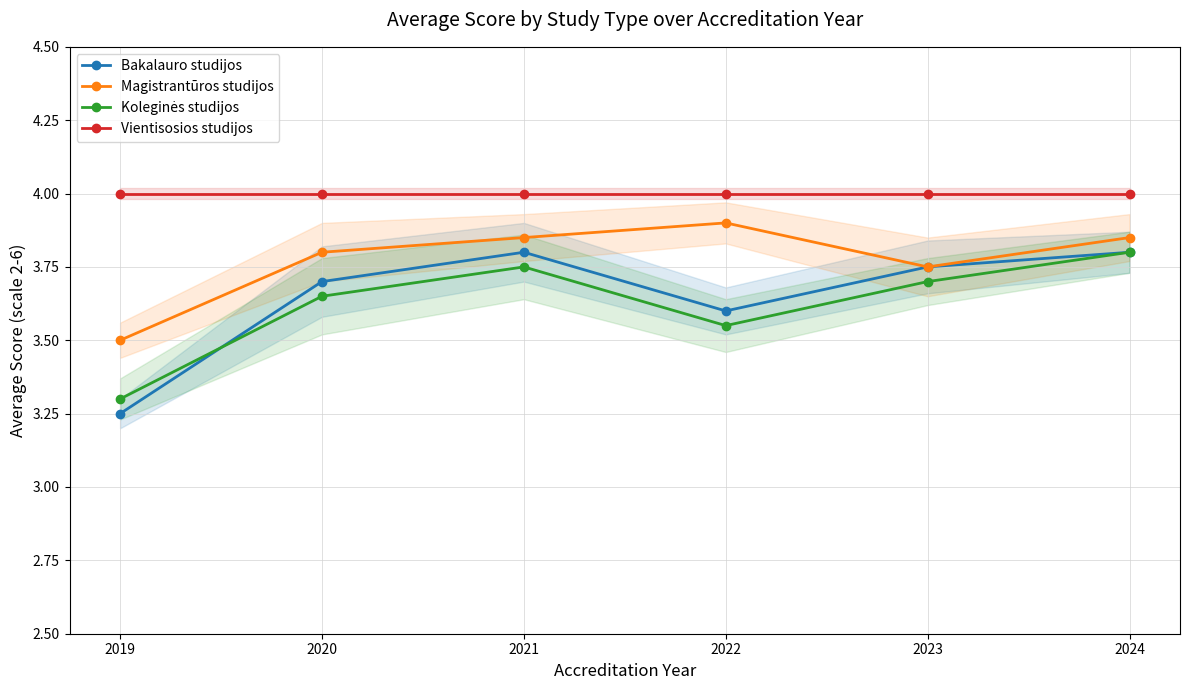

What are all the series names shown in the legend?

Bakalauro studijos, Magistrantūros studijos, Koleginės studijos, Vientisosios studijos